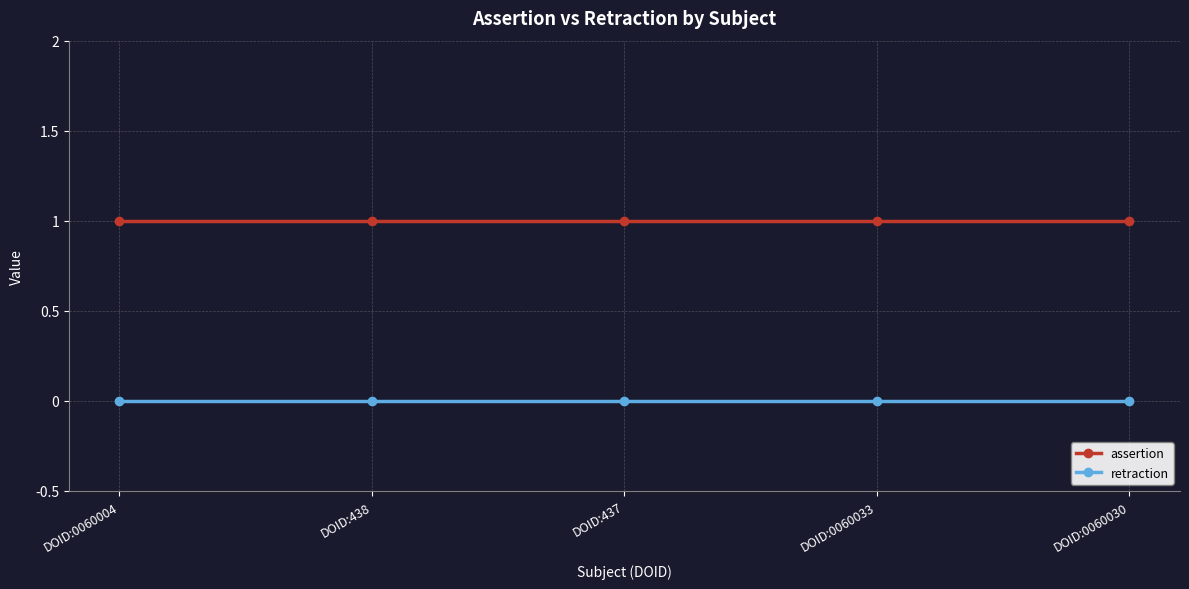

What are all the series names shown in the legend?

assertion, retraction